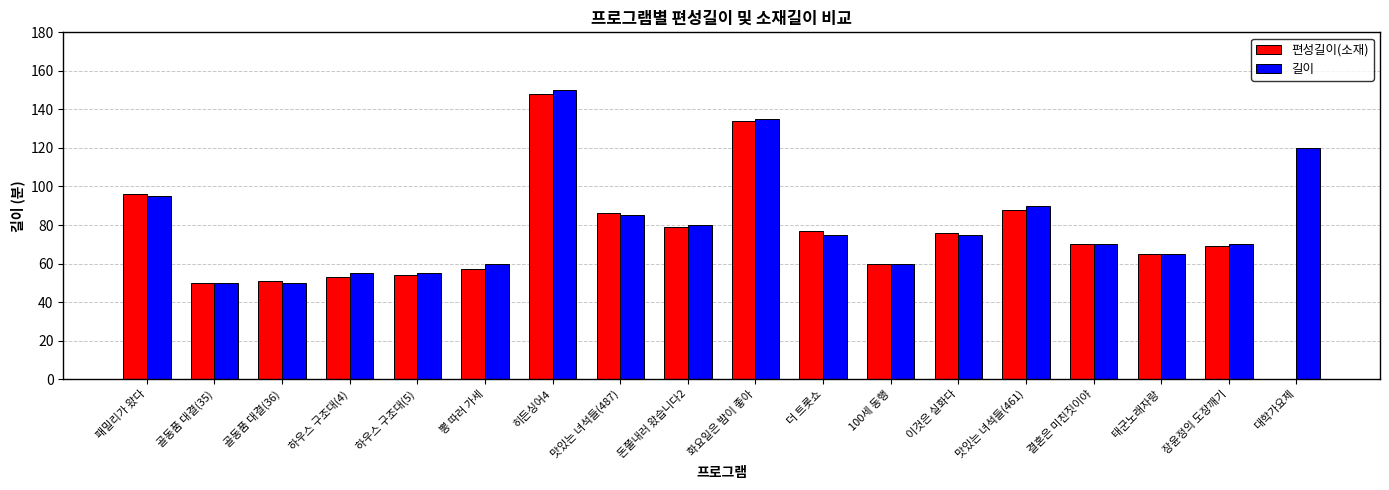

Reading left to right, list all the values displayed in this chart.

편성길이(소재): 패밀리가 왔다=96	골동품 대결(35)=50	골동품 대결(36)=51	하우스 구조대(4)=53	하우스 구조대(5)=54	뽕 따러 가세=57	히든싱어4=148	맛있는 녀석들(487)=86	돈쭐내러 왔습니다2=79	화요일은 밤이 좋아=134	더 트롯쇼=77	100세 동행=60	이것은 실화다=76	맛있는 녀석들(461)=88	결혼은 미친짓이야=70	태군노래자랑=65	장윤정의 도장깨기=69	대학가요제=0
길이: 패밀리가 왔다=95	골동품 대결(35)=50	골동품 대결(36)=50	하우스 구조대(4)=55	하우스 구조대(5)=55	뽕 따러 가세=60	히든싱어4=150	맛있는 녀석들(487)=85	돈쭐내러 왔습니다2=80	화요일은 밤이 좋아=135	더 트롯쇼=75	100세 동행=60	이것은 실화다=75	맛있는 녀석들(461)=90	결혼은 미친짓이야=70	태군노래자랑=65	장윤정의 도장깨기=70	대학가요제=120